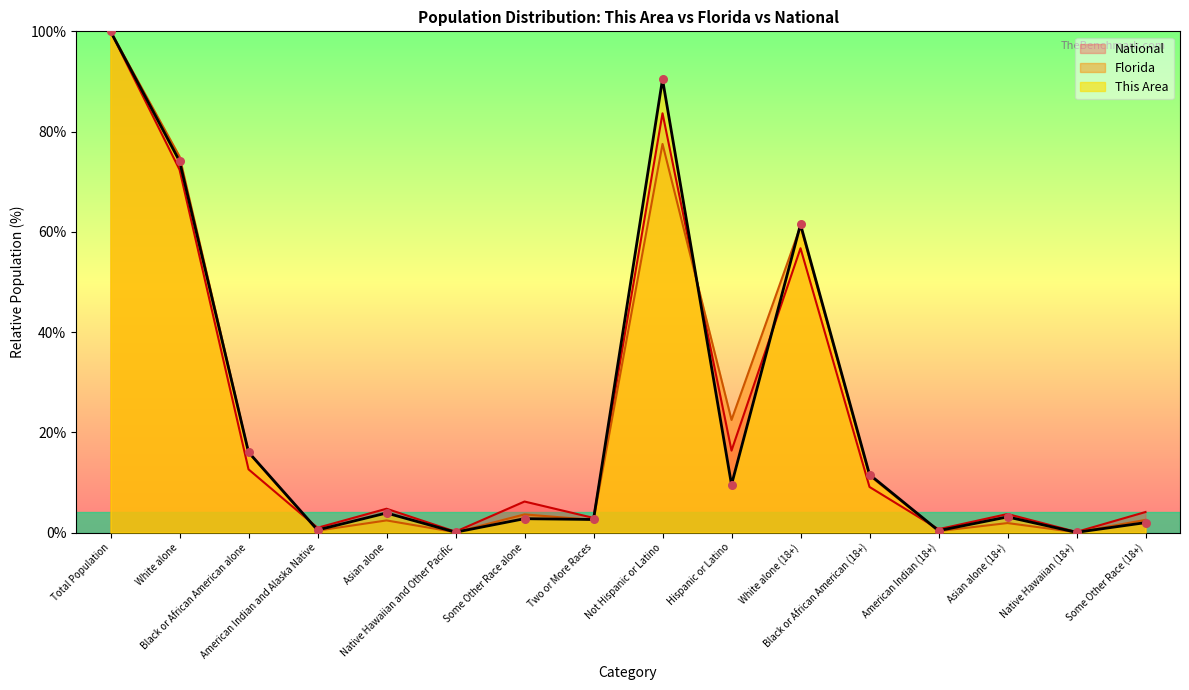

Which series reaches the maximum Y coordinate?

This Area